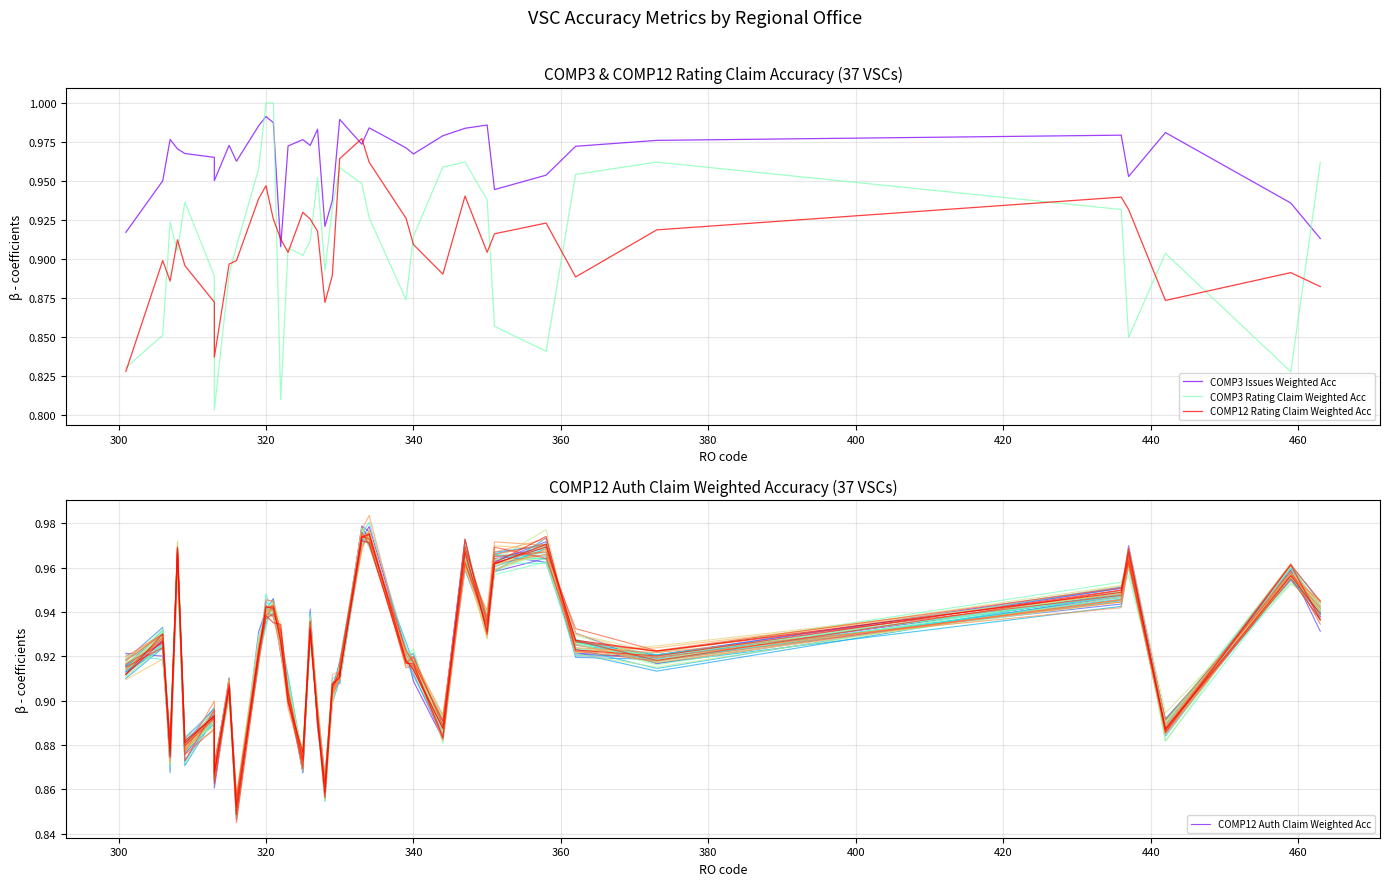

What is the difference between the maximum and minimum values in the COMP12 Rating Claim Weighted Acc series?

0.1